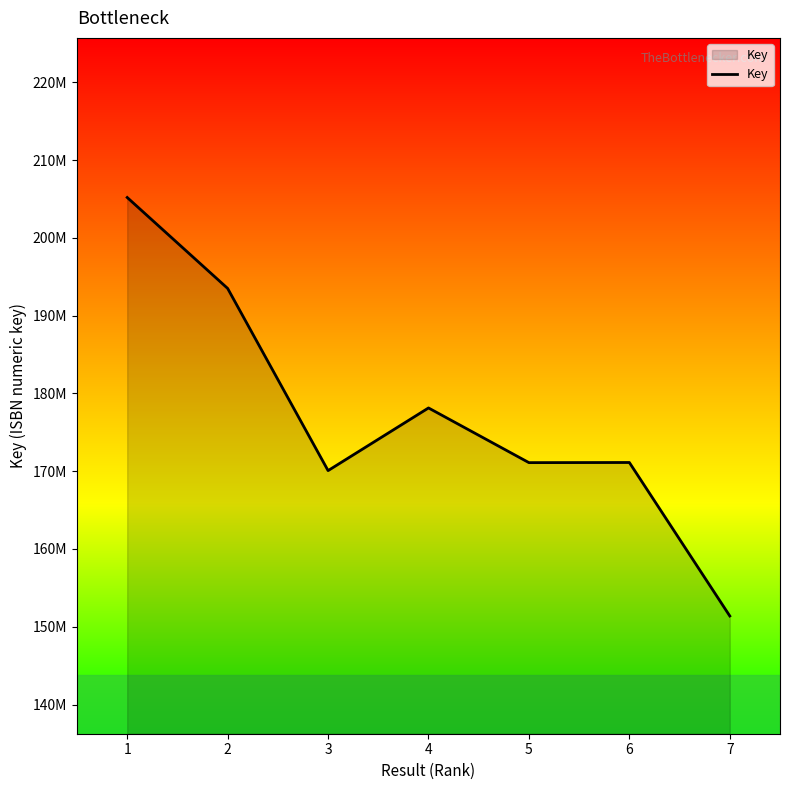

Where does the data first go above 171119935?

1